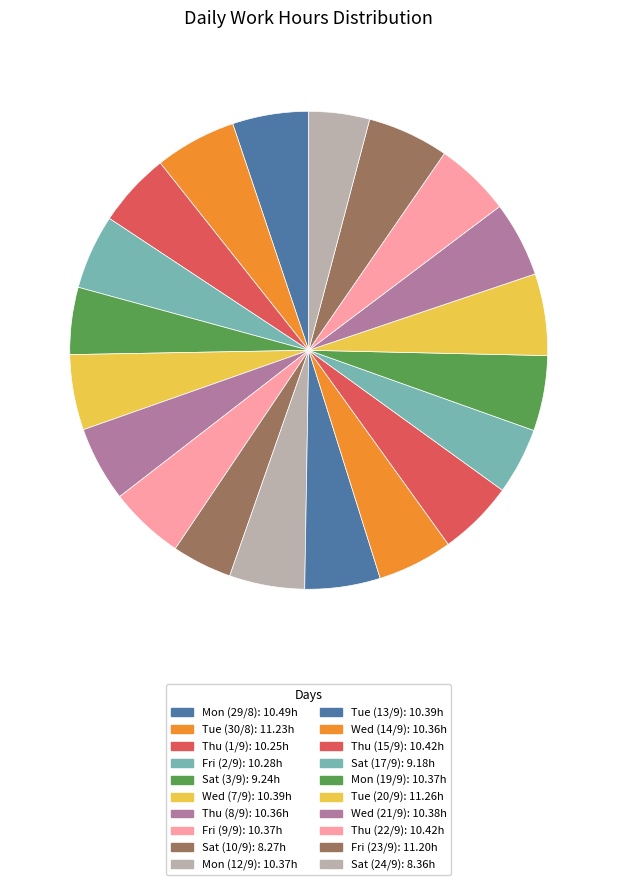

What is the change in value from Mon (29/8) to Sat (3/9)?

-1.2